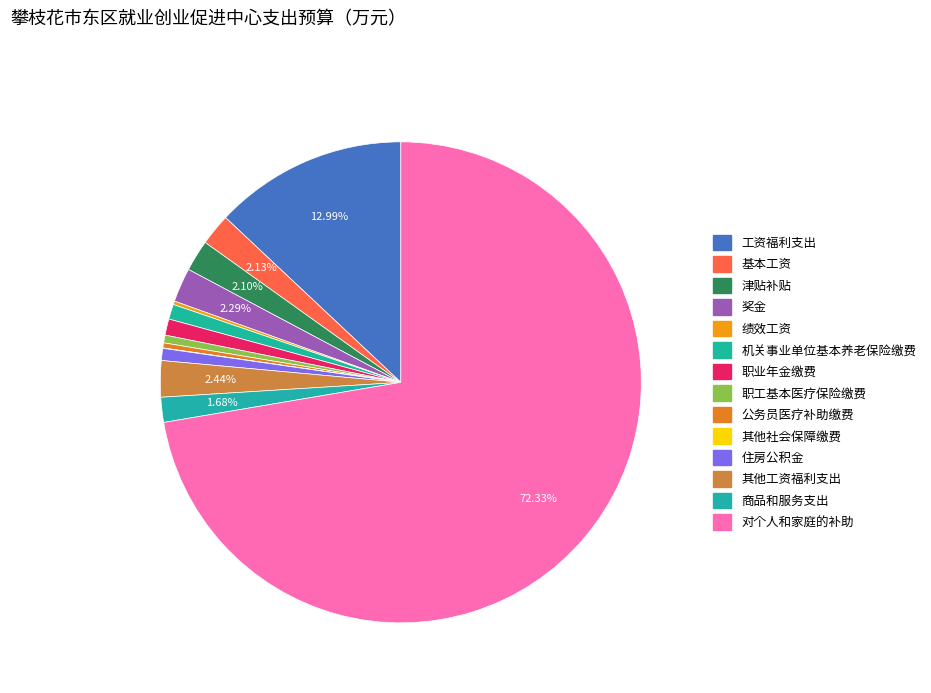

Is 对个人和家庭的补助 the majority of the pie?

Yes